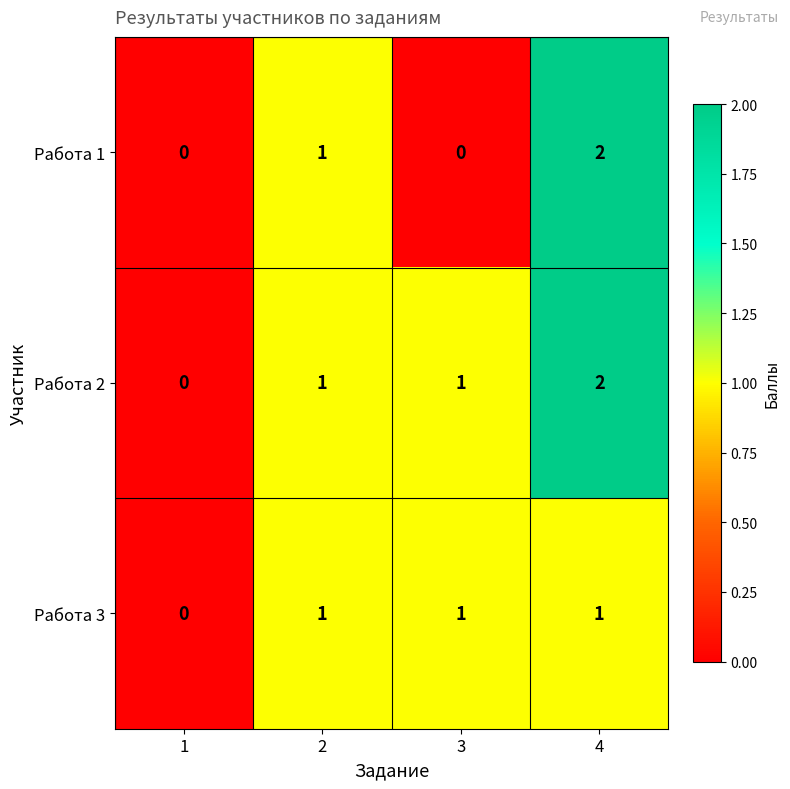

Which label corresponds to the largest value in the chart?

4